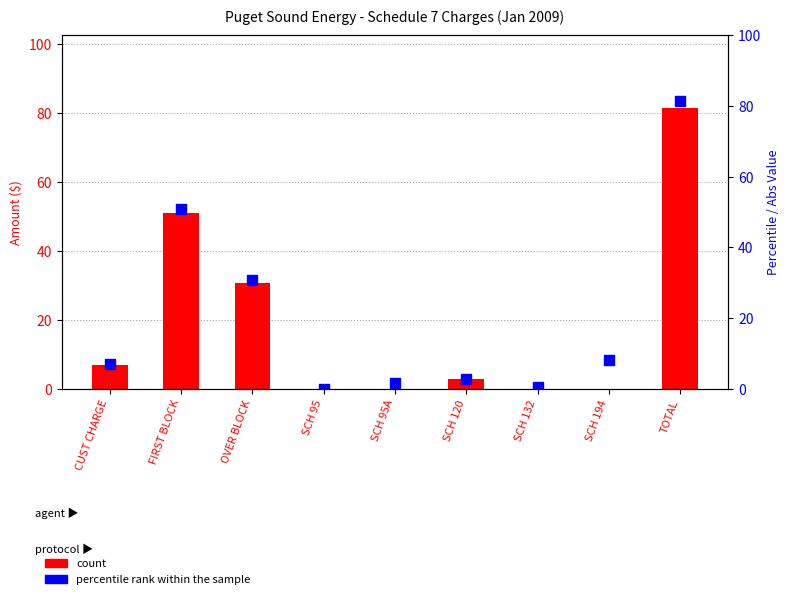

Which series has the largest total across all categories?

percentile rank within the sample